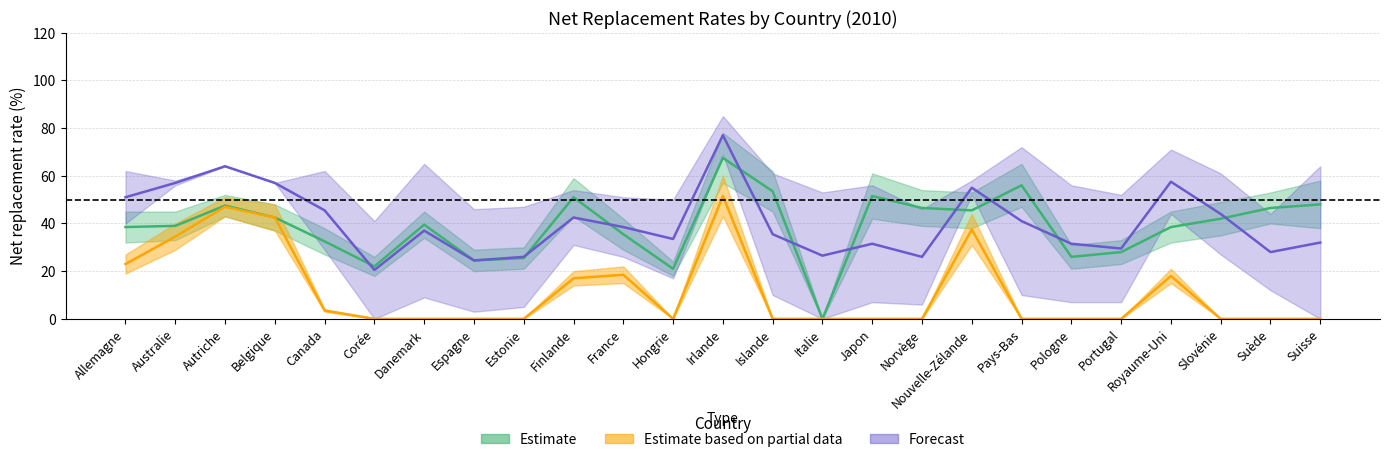

At which category is the sum across all series the highest?

Irlande